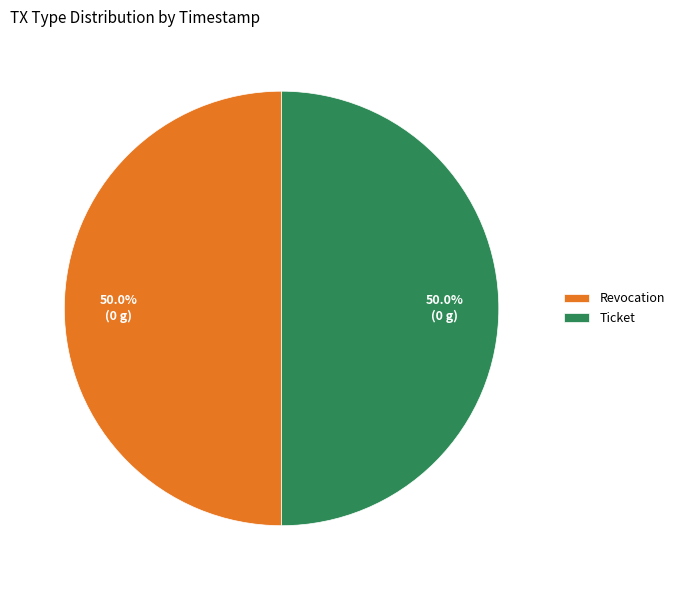

The Revocation slice represents 64% of the pie. True or false?

False